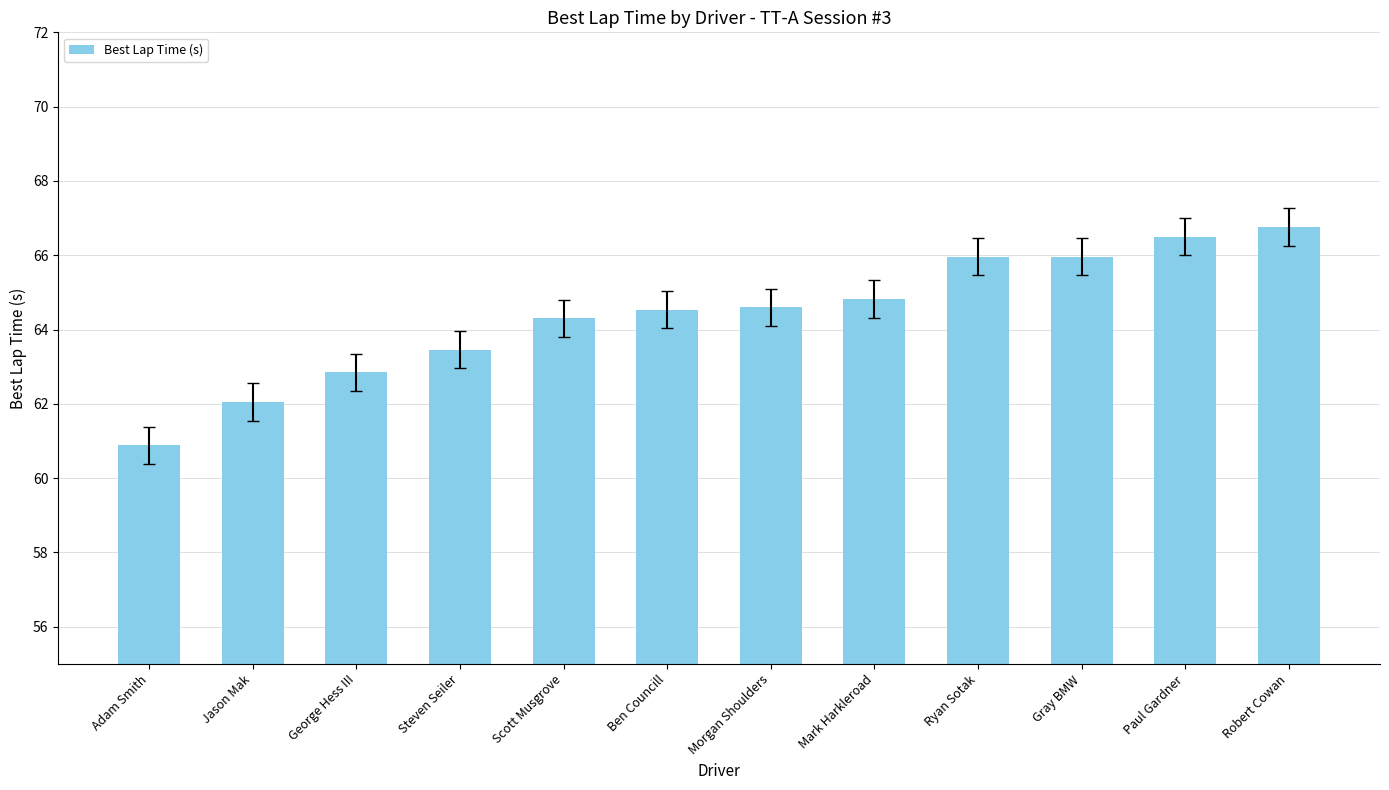

How many categories are shown in the chart?

12